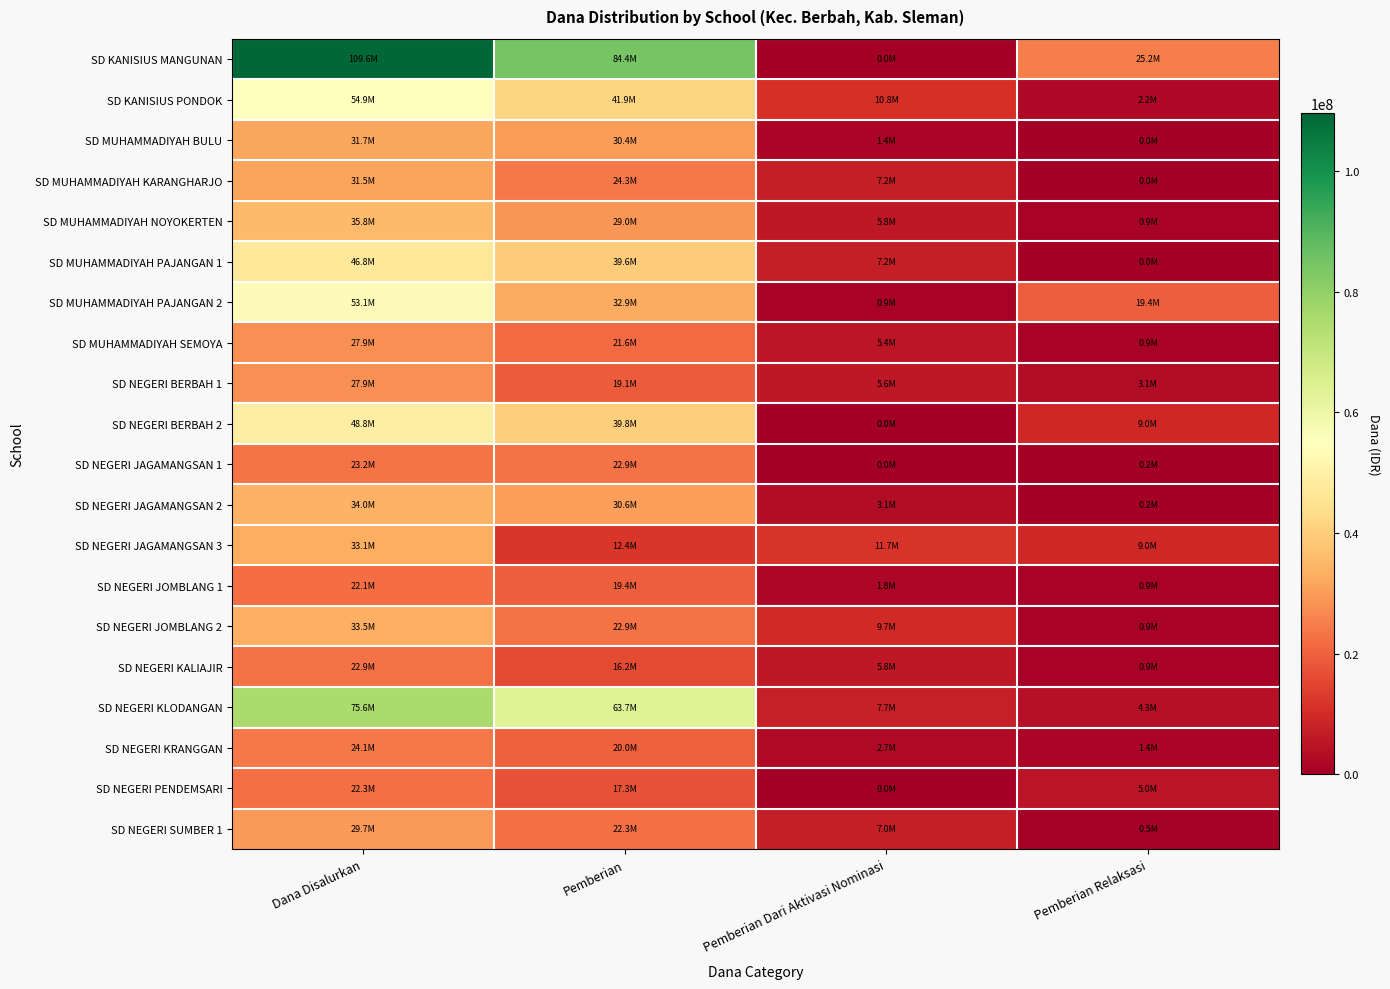

What is the total value across all series at Pemberian Relaksasi?

83925000